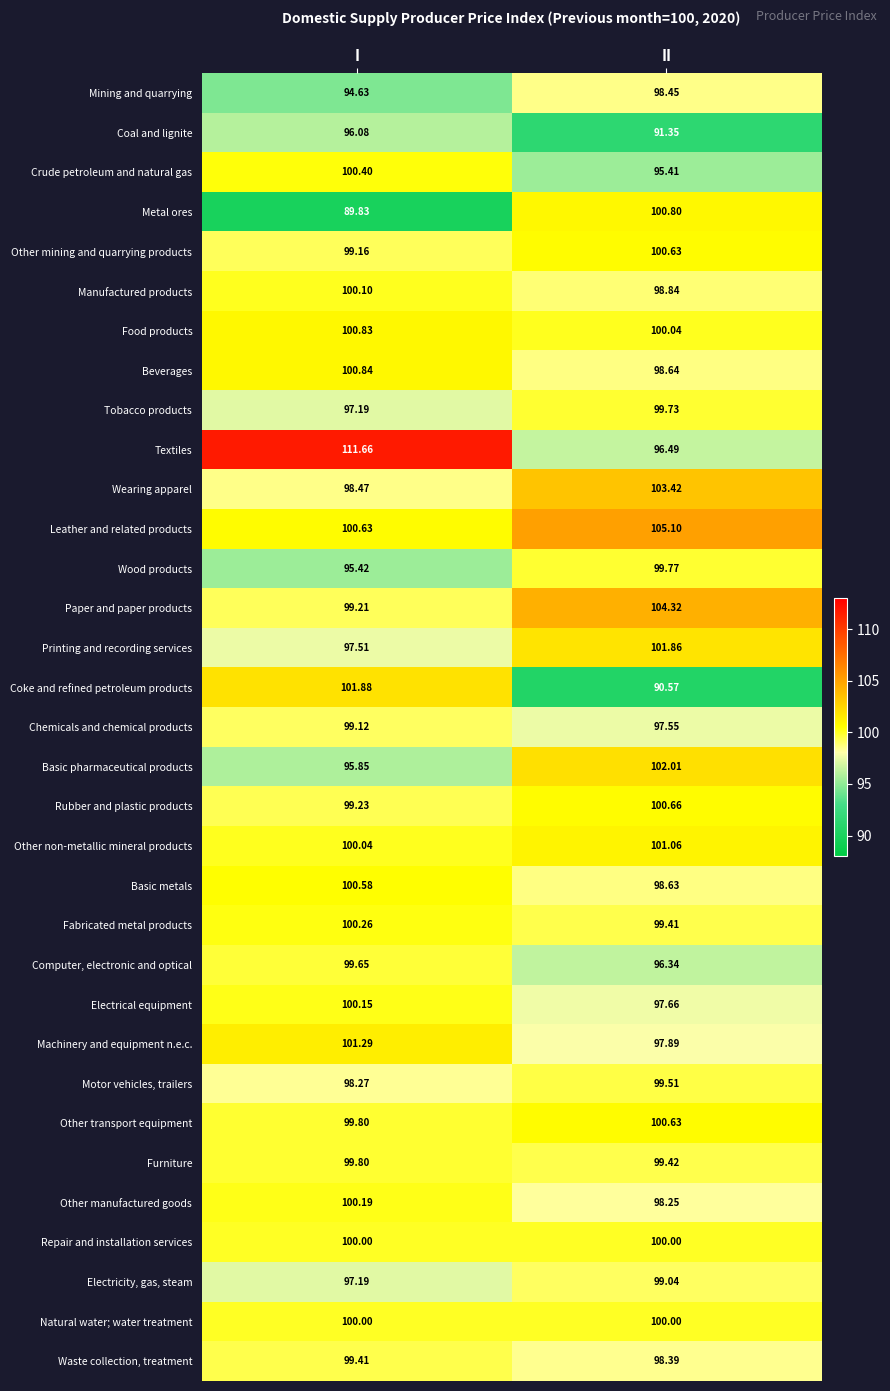

List the labels in order of Machinery and equipment n.e.c. value, largest first.

I, II